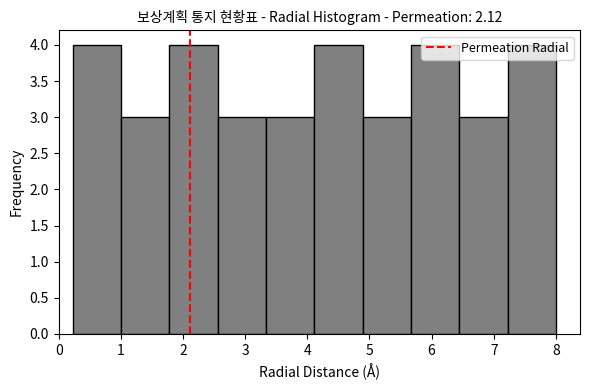

How tall is the bar that spans 7.2 to 8.0 on the x-axis? Neither the bar edges nor the heights are printed on the chart, so give them approximately, as read against the axes.

4